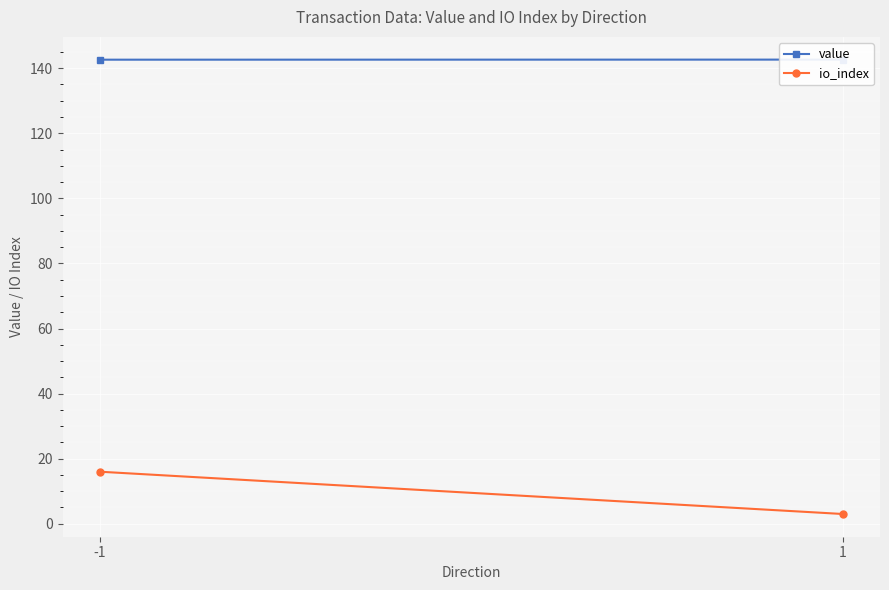

The io_index series shows 3.0 at 1. True or false?

True